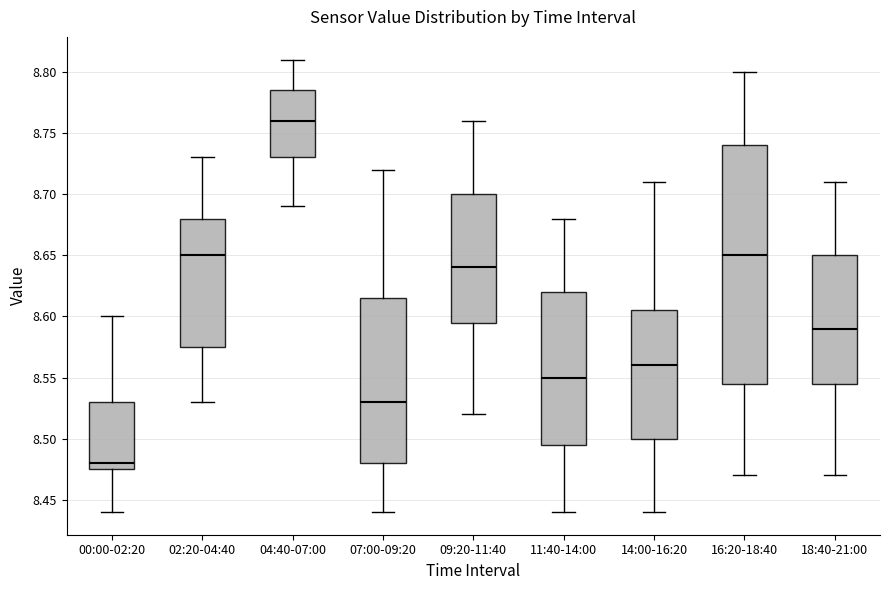

Reading left to right, transcribe this box plot: for each box, give where its median line is, the range the box spans, and where its two whiskers end, as read against the y-axis. The values are not printed on the chart, so give them approximately, as read against the axis.

00:00-02:20: median 8.480, box 8.475 to 8.530, whiskers 8.440 to 8.600
02:20-04:40: median 8.650, box 8.575 to 8.680, whiskers 8.530 to 8.730
04:40-07:00: median 8.760, box 8.730 to 8.785, whiskers 8.690 to 8.810
07:00-09:20: median 8.530, box 8.480 to 8.615, whiskers 8.440 to 8.720
09:20-11:40: median 8.640, box 8.595 to 8.700, whiskers 8.520 to 8.760
11:40-14:00: median 8.550, box 8.495 to 8.620, whiskers 8.440 to 8.680
14:00-16:20: median 8.560, box 8.500 to 8.605, whiskers 8.440 to 8.710
16:20-18:40: median 8.650, box 8.545 to 8.740, whiskers 8.470 to 8.800
18:40-21:00: median 8.590, box 8.545 to 8.650, whiskers 8.470 to 8.710